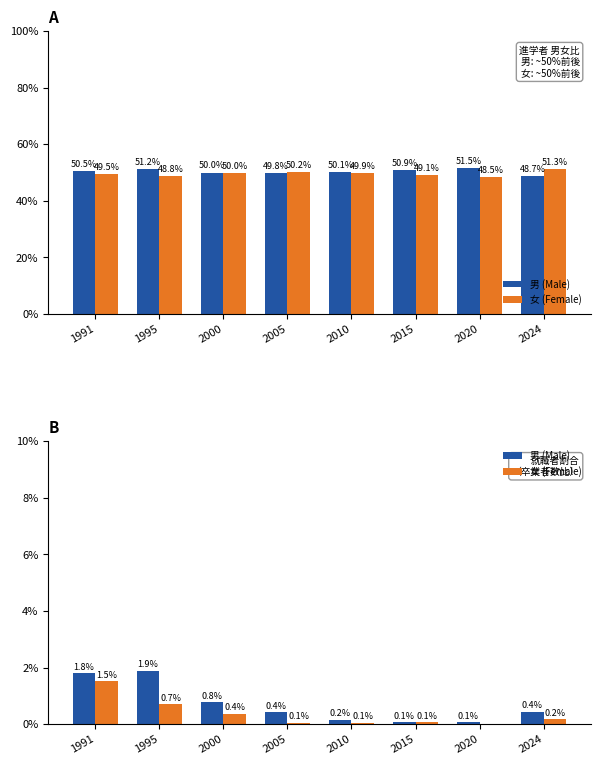

Does the chart contain any negative values?

No